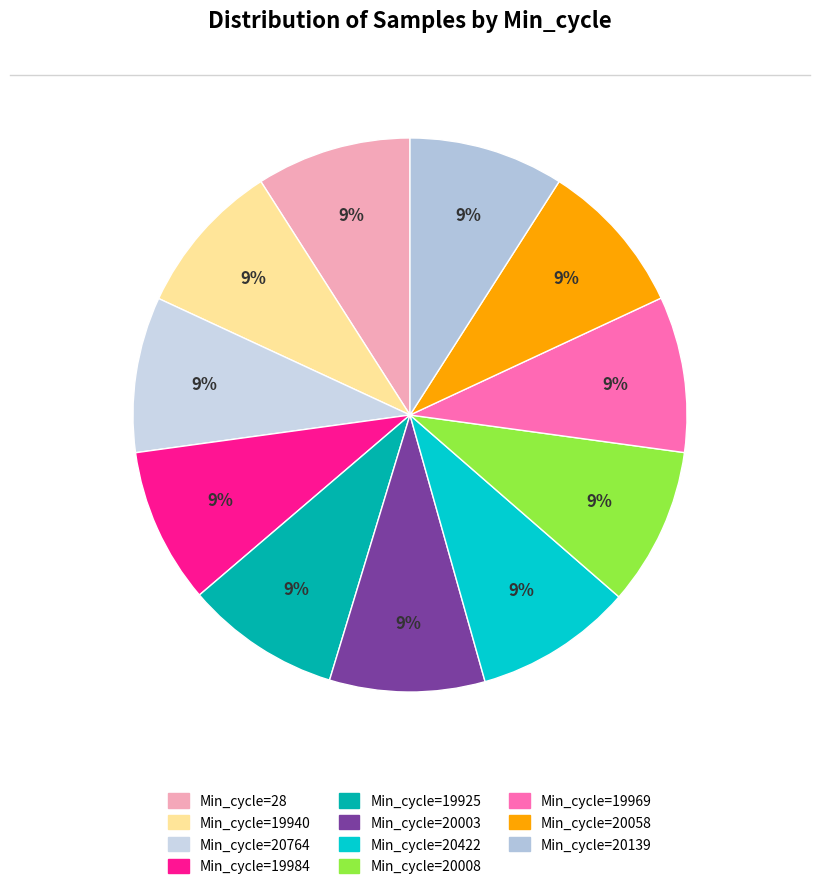

How many segments does this pie chart have?

11